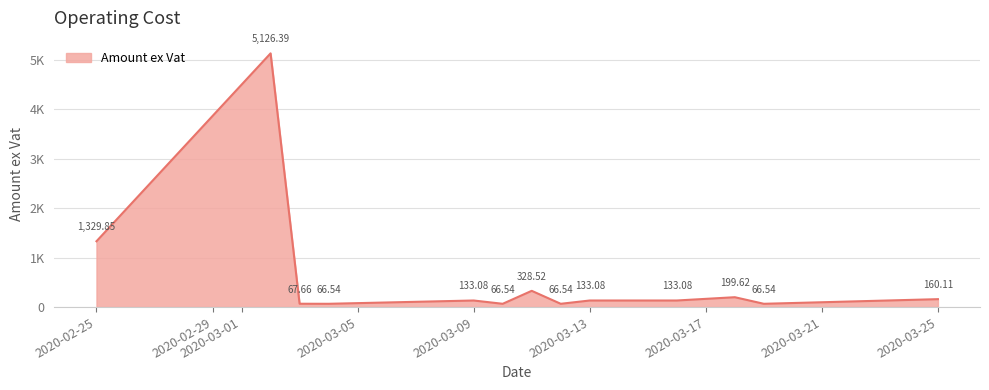

Does the chart display data point markers on the line(s)?

No